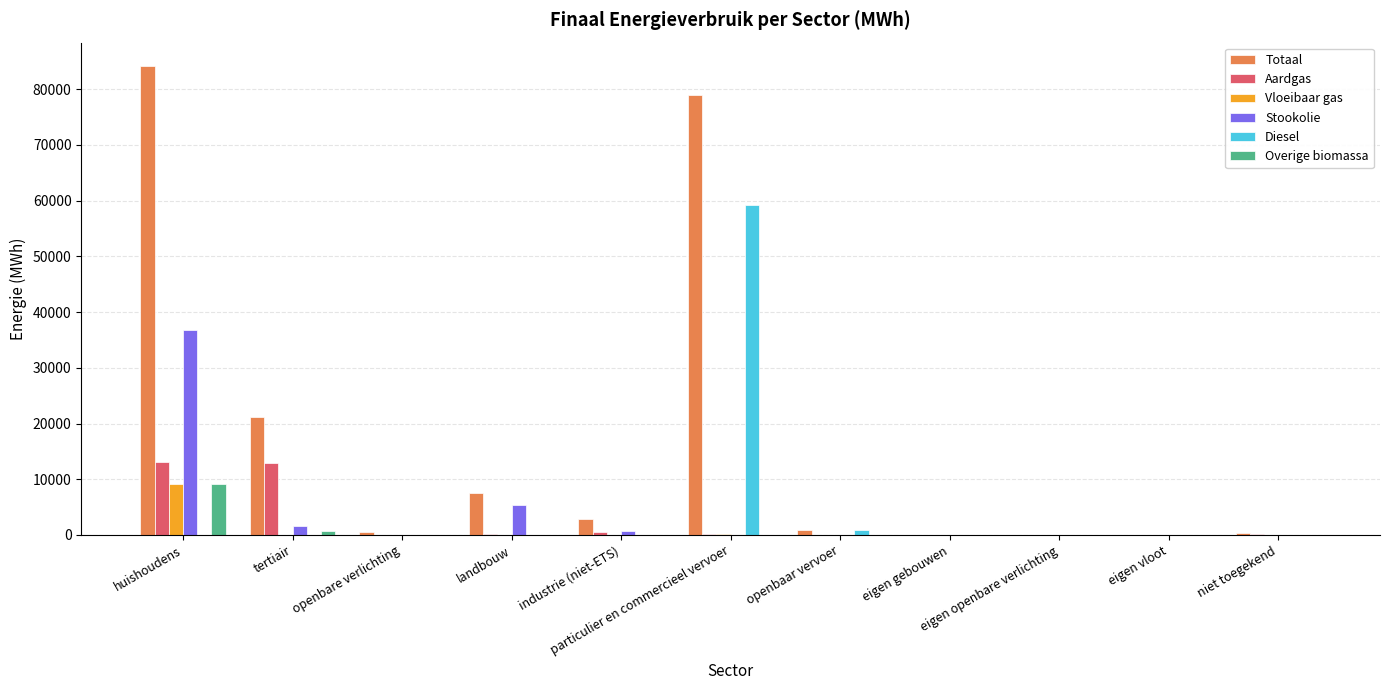

Which series has the largest total across all categories?

Totaal